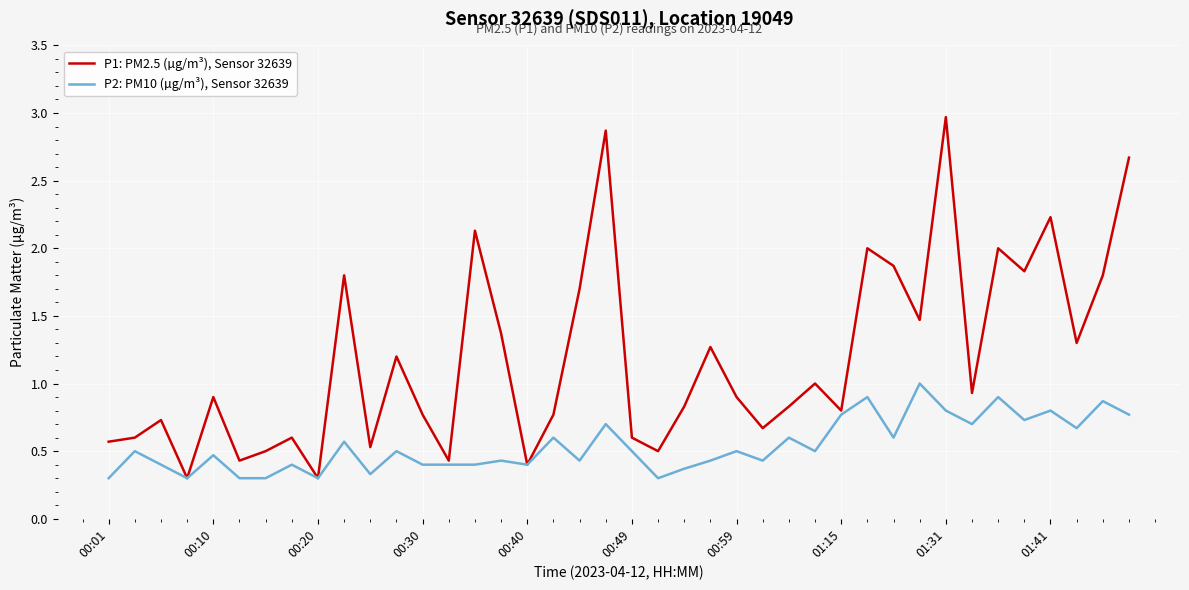

In P1: PM2.5 (µg/m³), Sensor 32639, how many points are higher than both neighbors (excluding endpoints)?

13